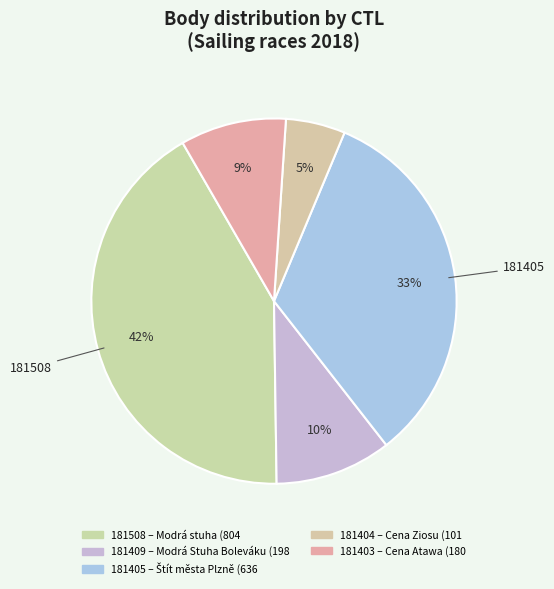

What is the largest slice in the pie chart?

181508